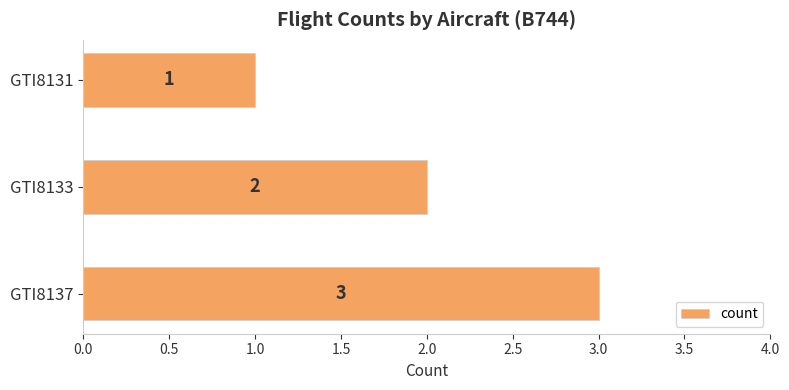

Reading bottom to top, what are all the values shown in this chart?

GTI8137=3	GTI8133=2	GTI8131=1